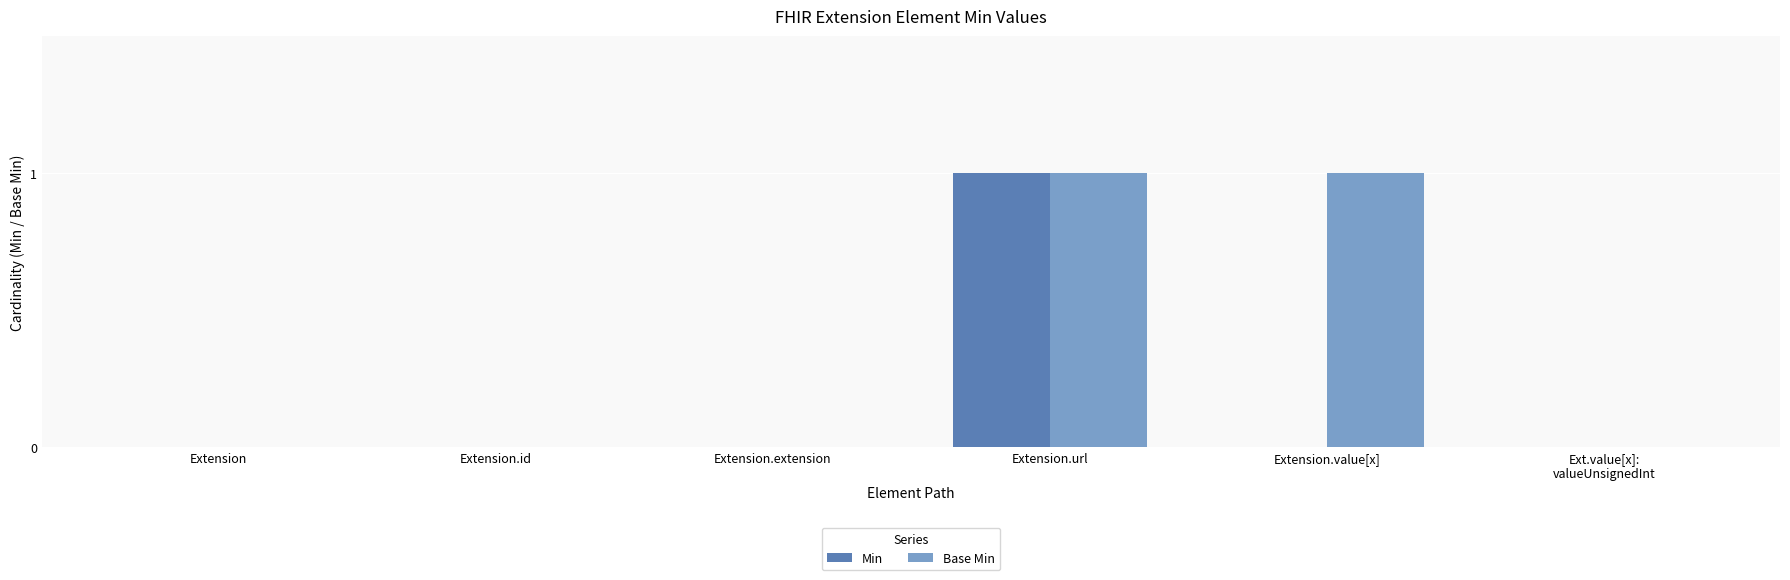

The value of Base Min at Extension.id is 0. True or false?

True